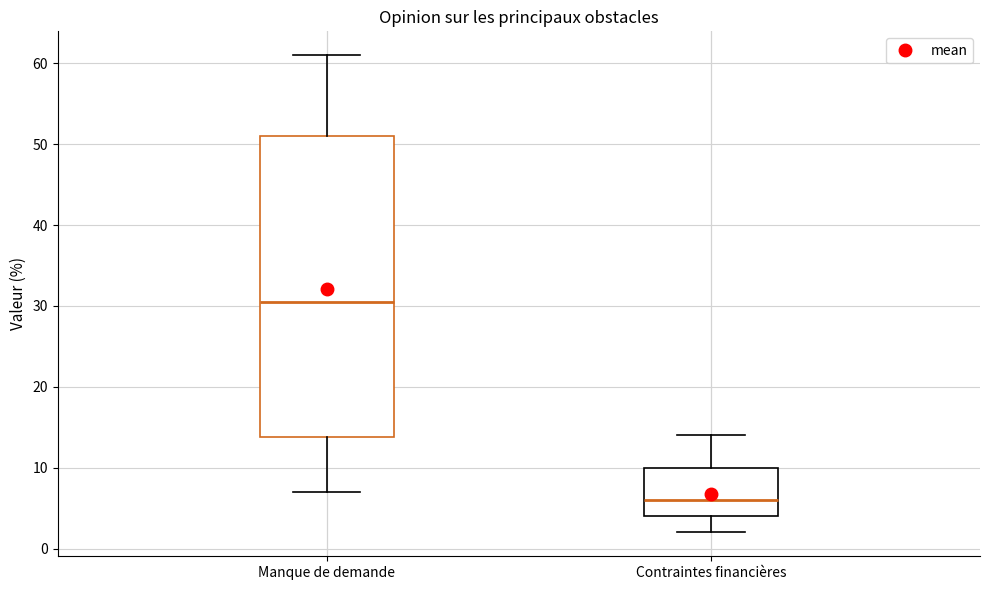

Where does the median line of the box for Contraintes financières sit on the y-axis? The values are not printed on the chart, so give them approximately, as read against the axis.

6